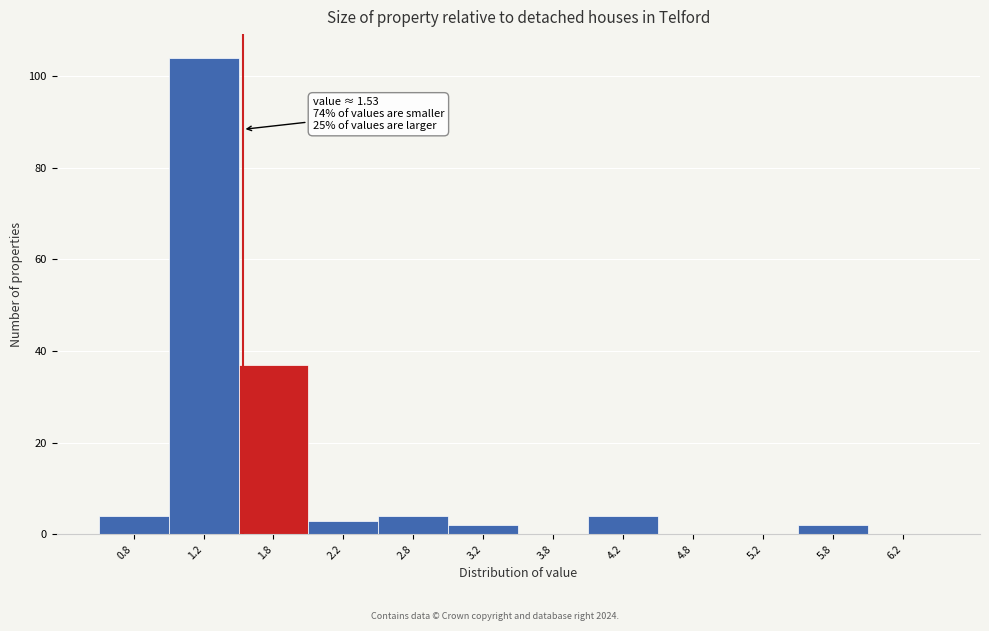

Over which range of the x-axis is the bar tallest?

1.0 to 1.5